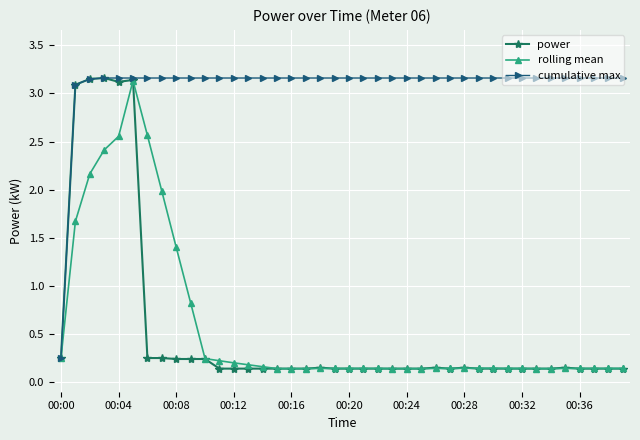

Which series has the largest total across all categories?

cumulative max